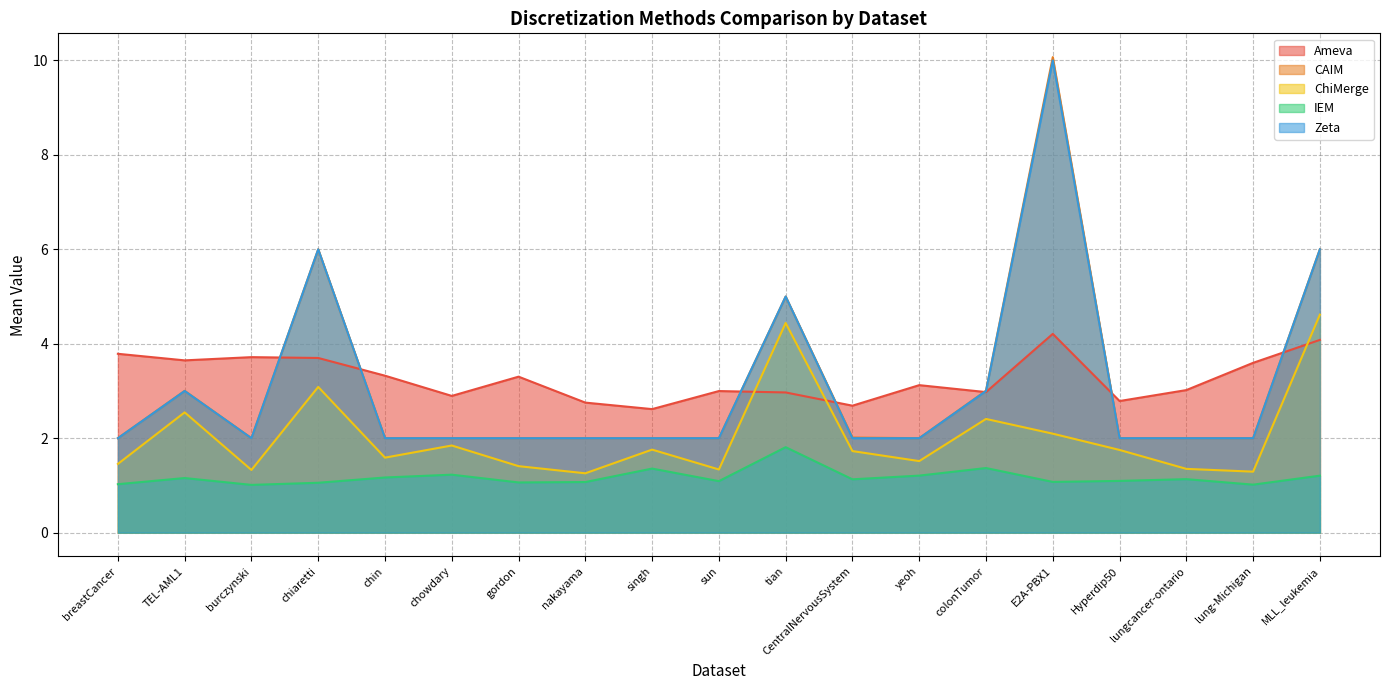

Is it true that CAIM_mean equals 2.0 at sun?

True